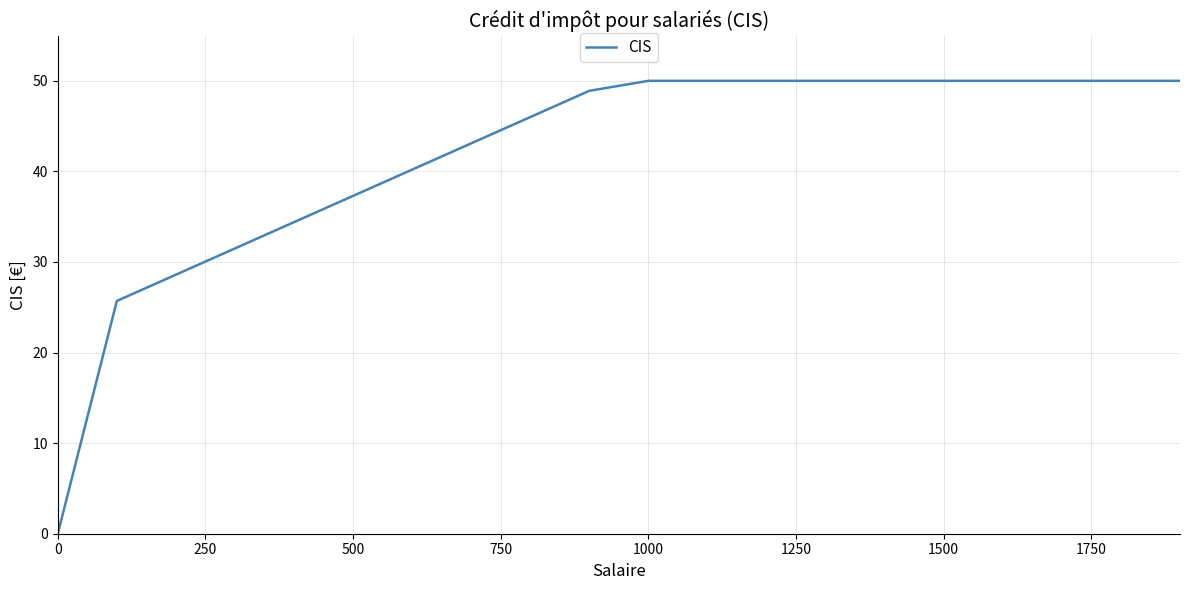

Reading left to right, transcribe all the data shown in this chart.

0.0	25.7	28.6	31.5	34.4	37.3	40.2	43.1	46.0	48.9	50.0	50.0	50.0	50.0	50.0	50.0	50.0	50.0	50.0	50.0